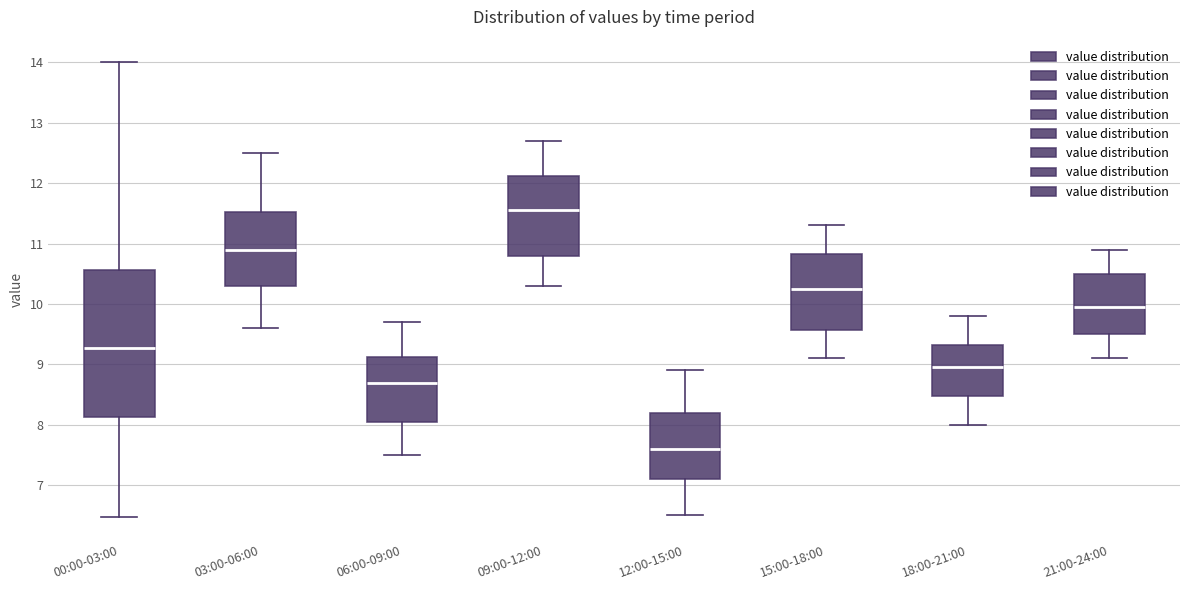

Reading left to right, transcribe this box plot: for each box, give where its median line is, the range the box spans, and where its two whiskers end, as read against the y-axis. The values are not printed on the chart, so give them approximately, as read against the axis.

00:00-03:00: median 9.3, box 8.1 to 10.6, whiskers 6.5 to 14.0
03:00-06:00: median 10.9, box 10.3 to 11.5, whiskers 9.6 to 12.5
06:00-09:00: median 8.7, box 8.1 to 9.1, whiskers 7.5 to 9.7
09:00-12:00: median 11.6, box 10.8 to 12.1, whiskers 10.3 to 12.7
12:00-15:00: median 7.6, box 7.1 to 8.2, whiskers 6.5 to 8.9
15:00-18:00: median 10.3, box 9.6 to 10.8, whiskers 9.1 to 11.3
18:00-21:00: median 9.0, box 8.5 to 9.3, whiskers 8.0 to 9.8
21:00-24:00: median 10.0, box 9.5 to 10.5, whiskers 9.1 to 10.9